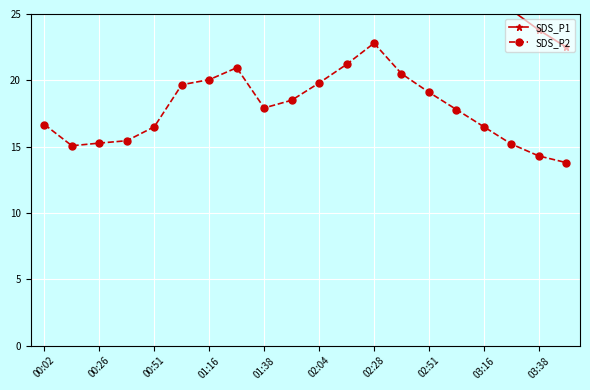

What is the minimum value for SDS_P2?

13.8